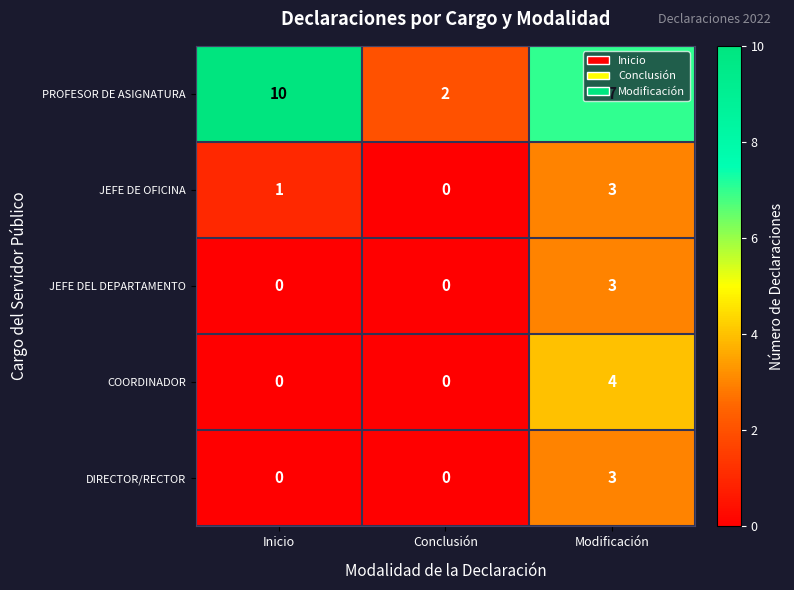

What is the sum of the COORDINADOR values at Conclusión and Modificación?

4